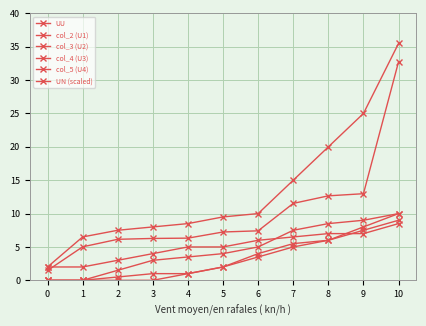

Rank the categories by col_3 (U2) value from highest to lowest.

10, 9, 8, 7, 6, 5, 3, 4, 2, 0, 1